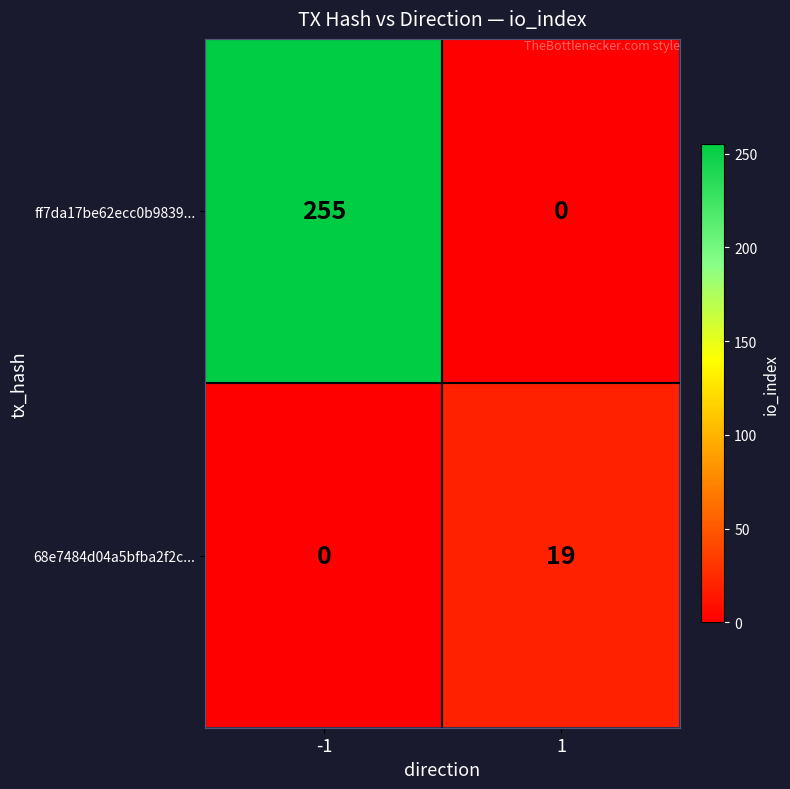

Rank the series by their average value, from lowest to highest.

68e7484d04a5bfba2f2c..., ff7da17be62ecc0b9839...